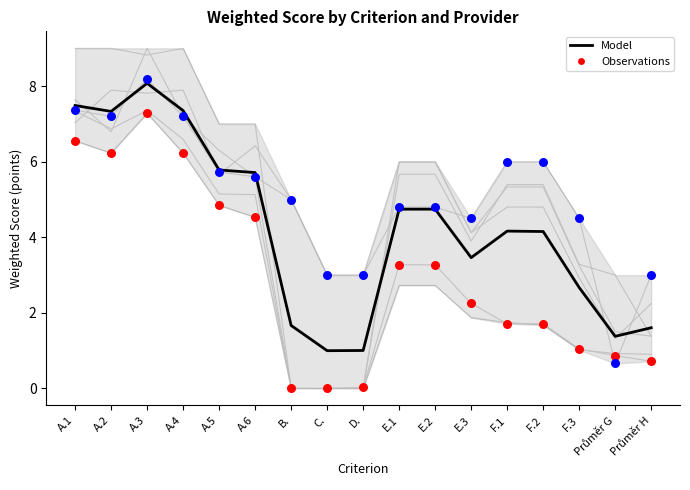

Which series reaches the minimum Y coordinate?

Observations